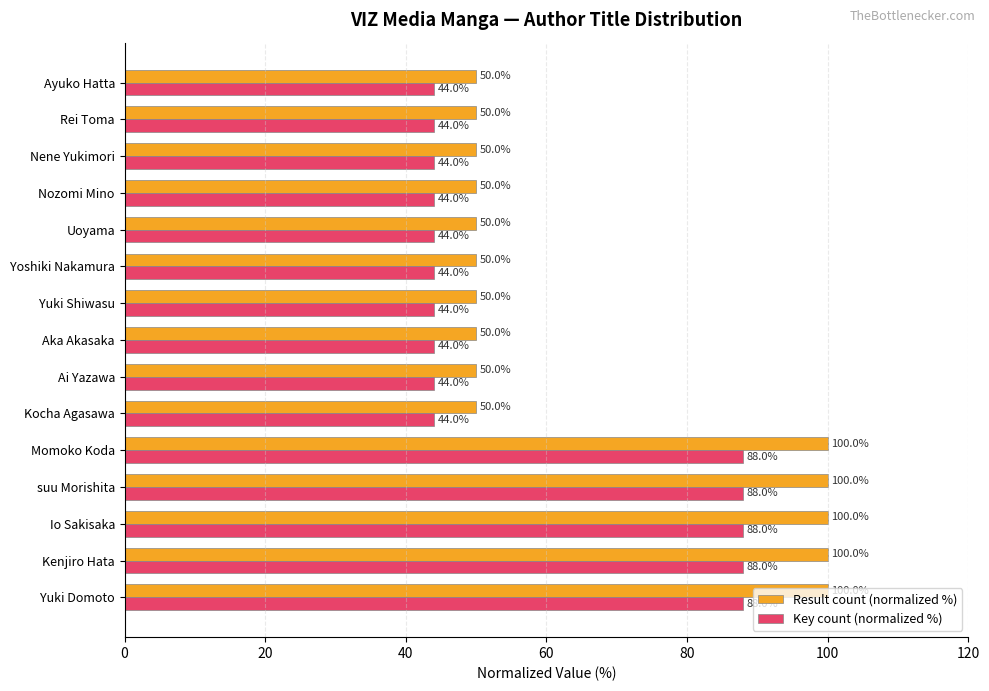

What is the difference between the maximum and second lowest values in the Result count (normalized %) series?

50